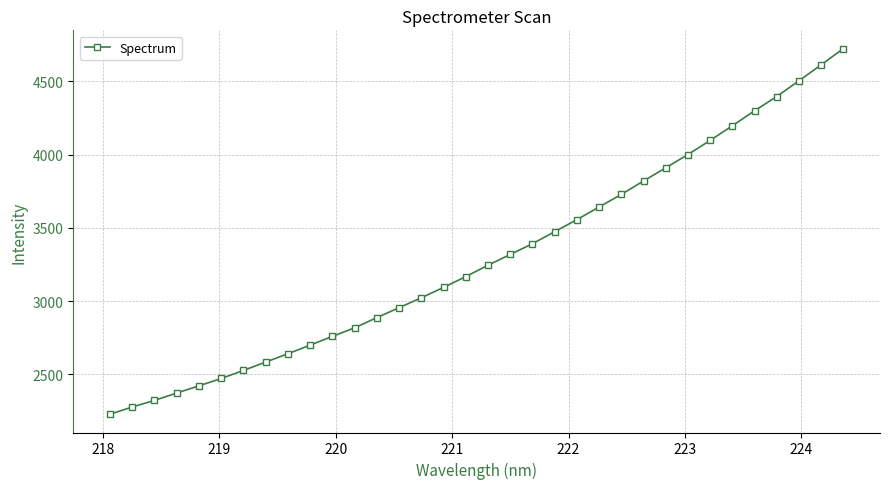

How many distinct data groups are displayed?

1